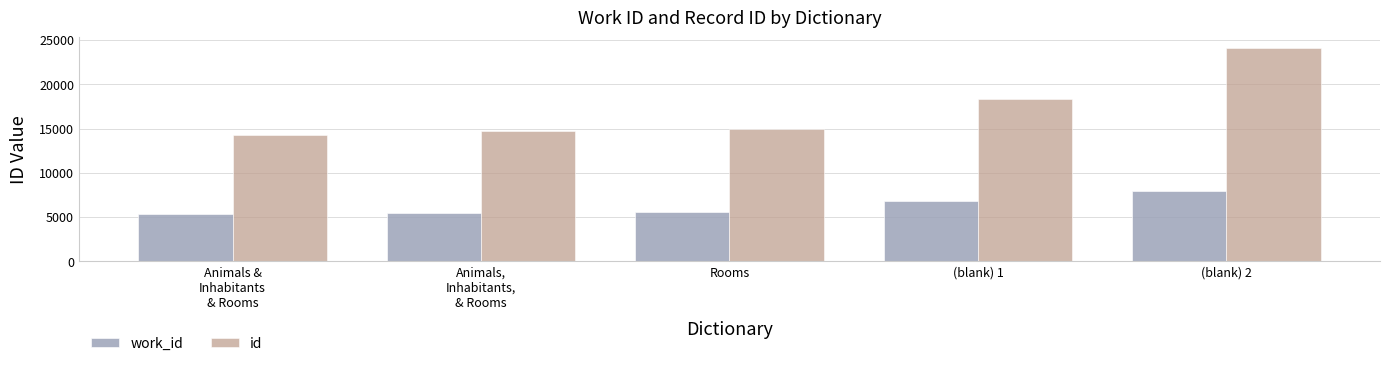

Rank the series by their maximum value, from lowest to highest.

work_id, id